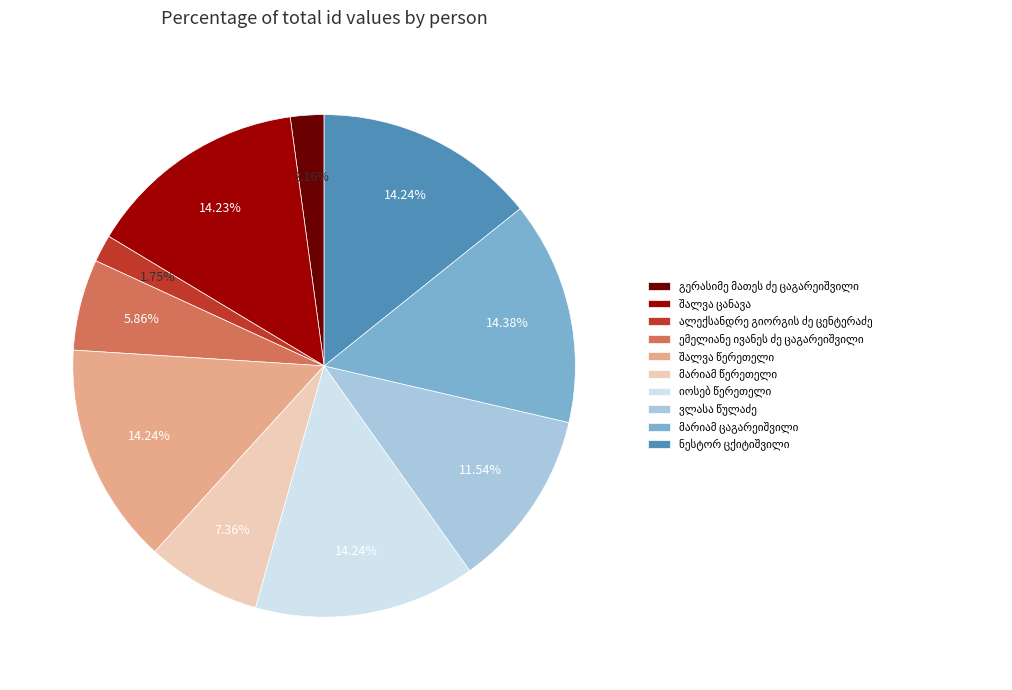

How many slices are in this pie chart?

10